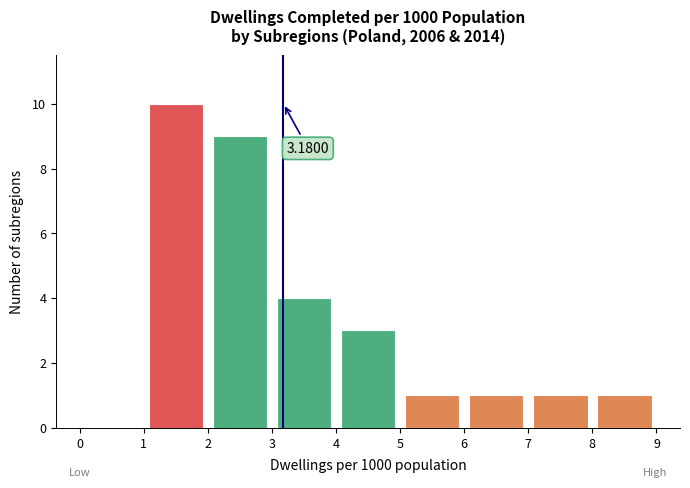

Over which range of the x-axis is the bar tallest?

1 to 2